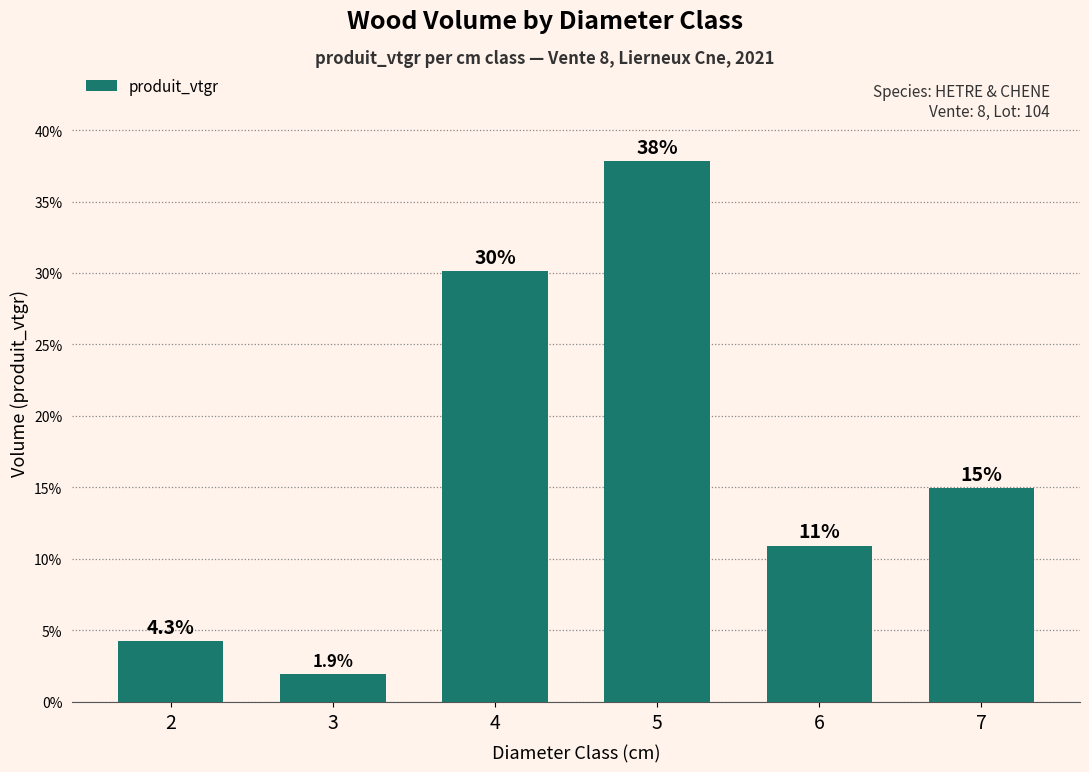

Reading right to left, what are all the values shown in this chart?

14.9	10.9	37.8	30.1	1.9	4.3